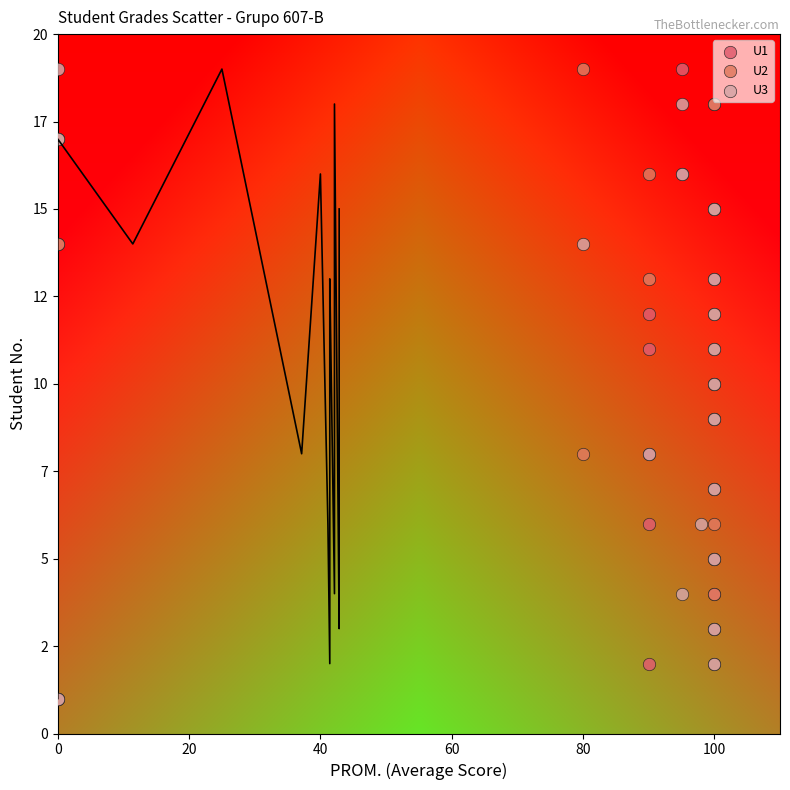

What are all the series names shown in the legend?

U1, U2, U3